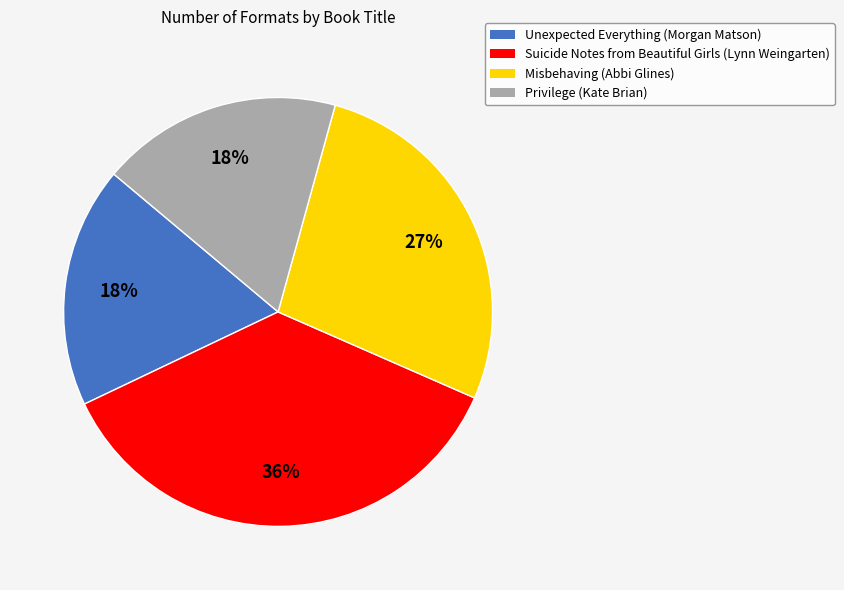

True or false: Misbehaving accounts for 41% of the total.

False